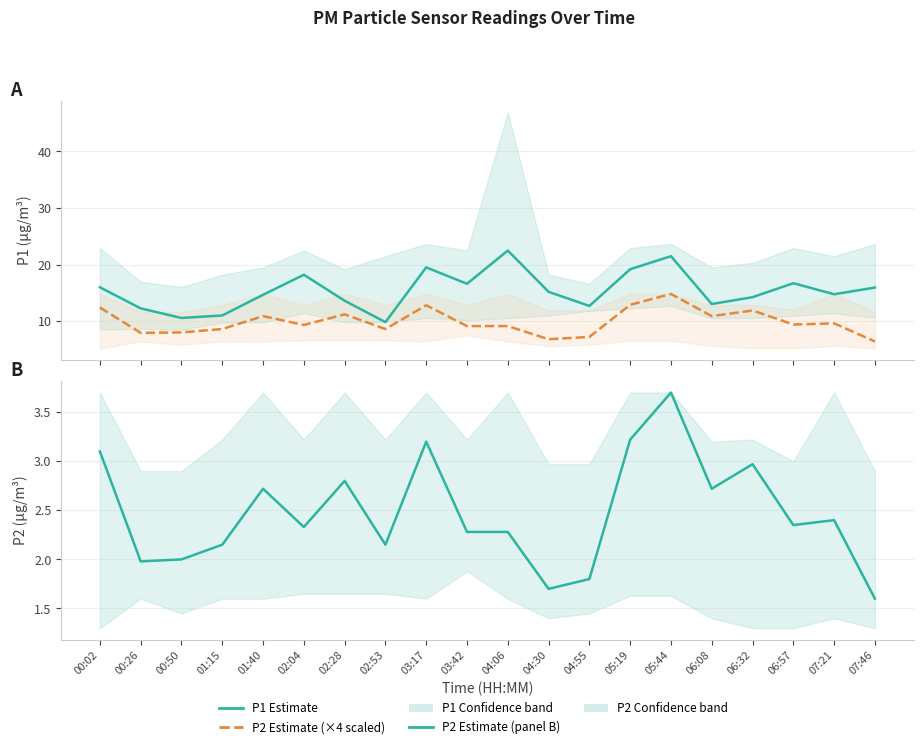

True or false: P1 Estimate and P2 Estimate (×4 scaled) intersect in this chart.

False